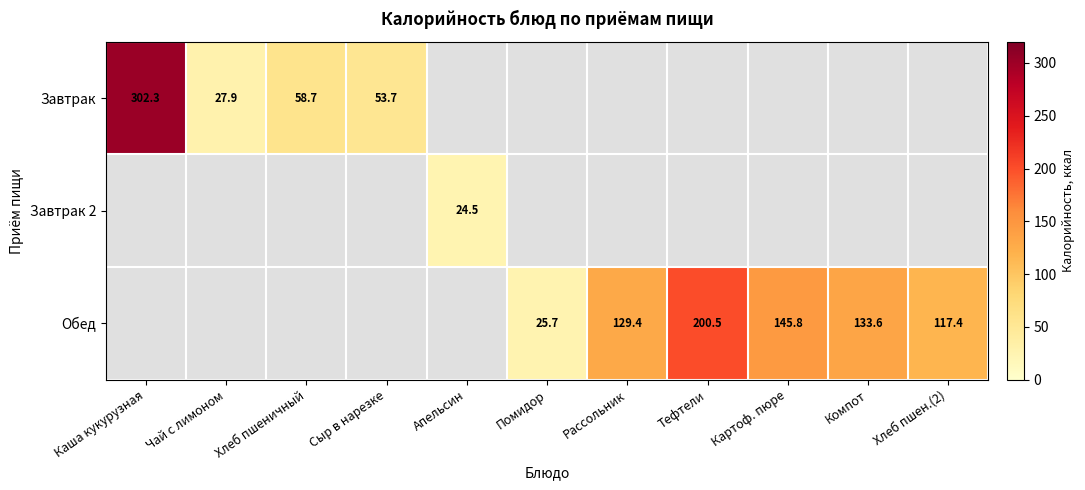

The Обед series shows 189.9 at Компот. True or false?

False